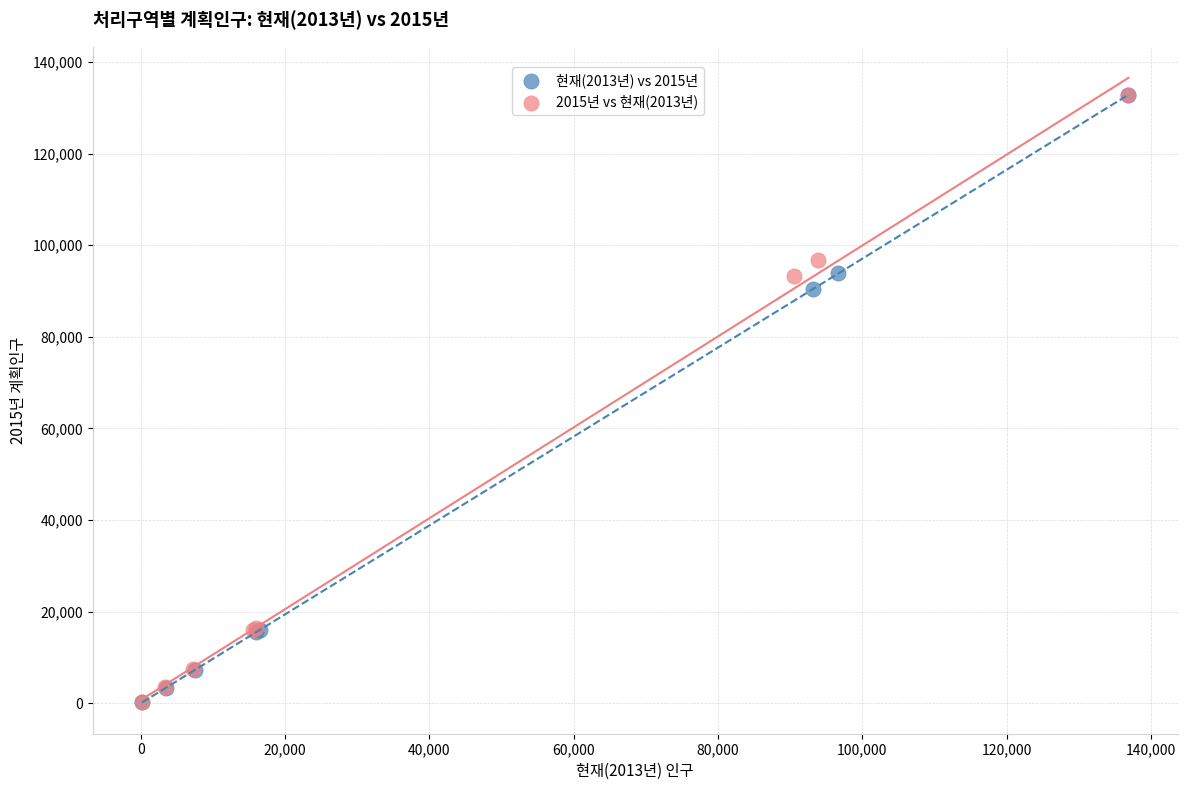

Which series has the widest spread of Y values?

현재(2013년) vs 2015년